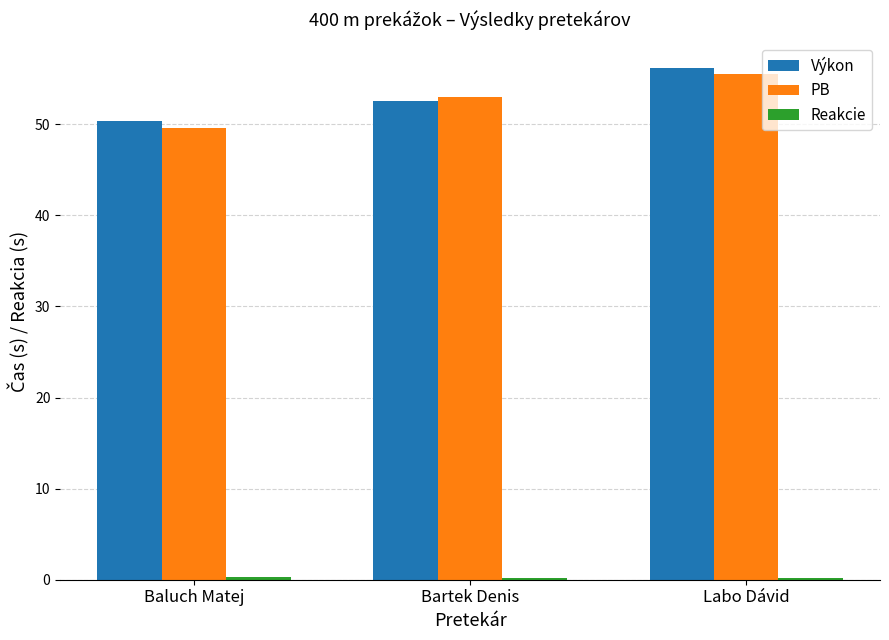

Between Bartek Denis and Labo Dávid, which series saw the biggest shift?

Výkon